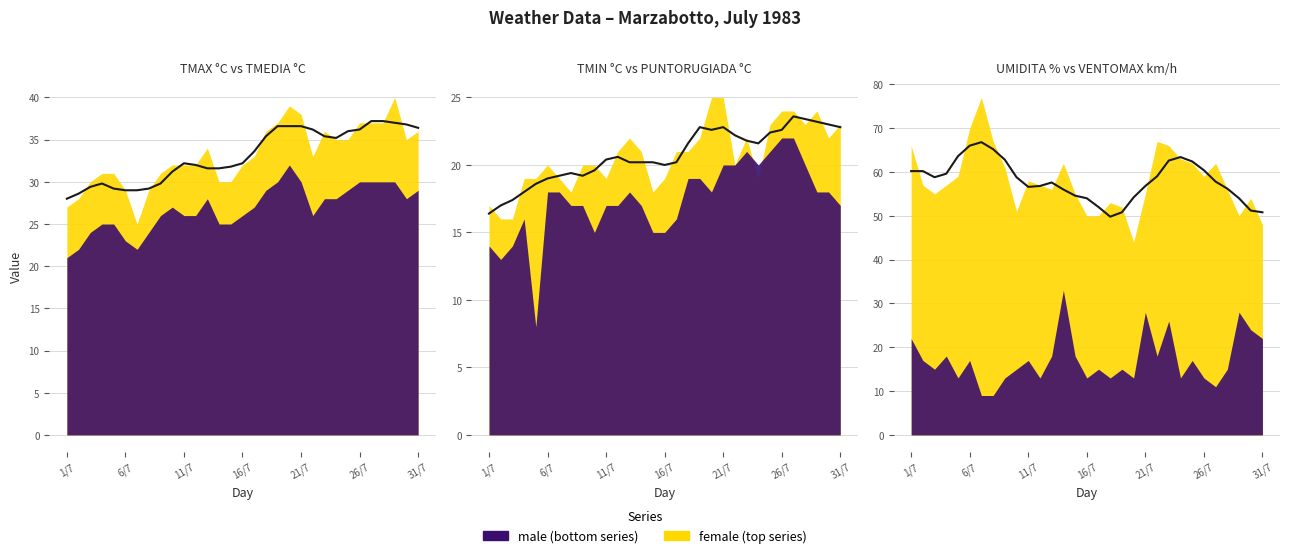

True or false: UMIDITA % trend and TMIN trend cross at least once.

False